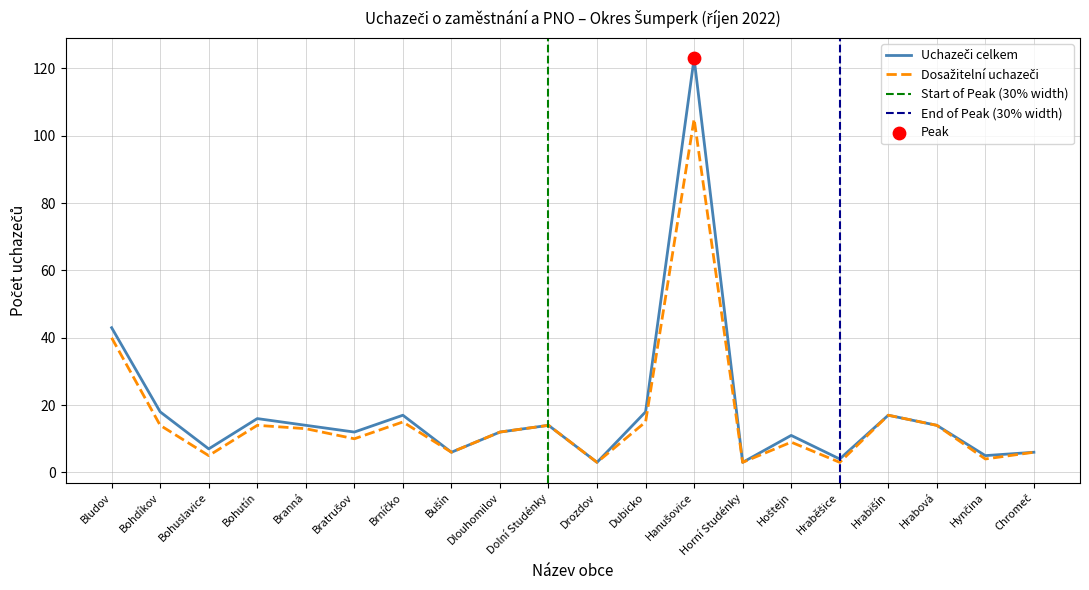

At how many categories does at least one series exceed 79?

1